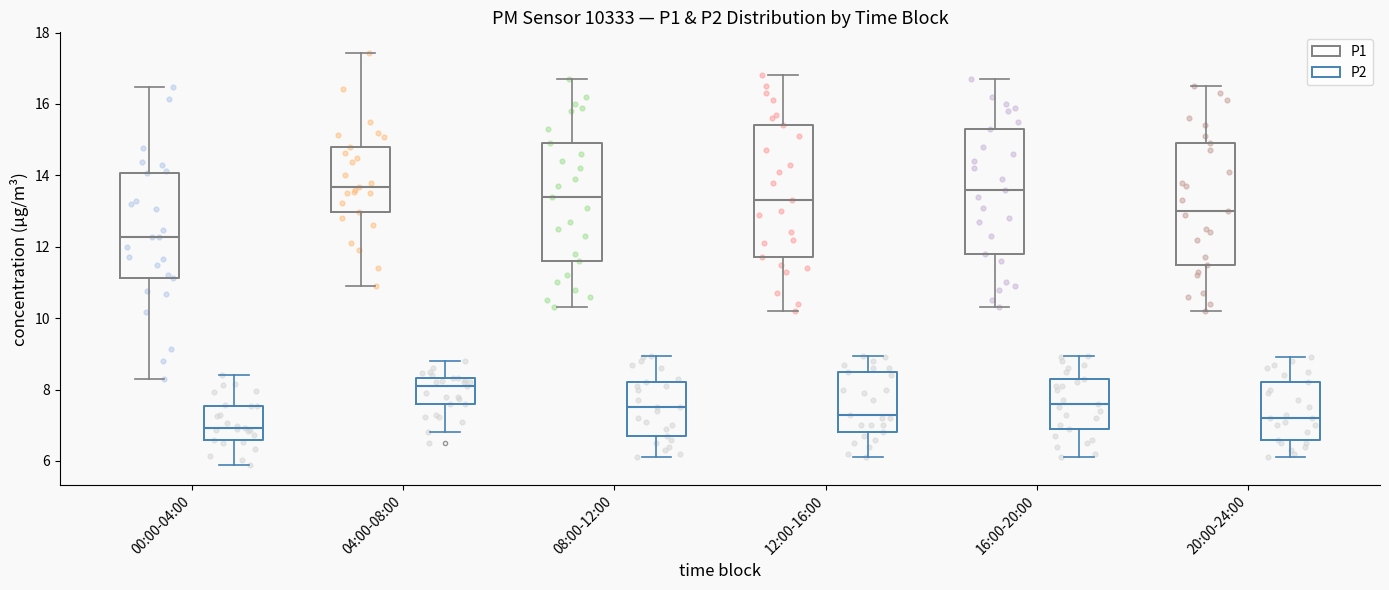

Reading left to right, transcribe this box plot: for each box, give where its median line is, the range the box spans, and where its two whiskers end, as read against the y-axis. The values are not printed on the chart, so give them approximately, as read against the axis.

00:00-04:00 (P1): median 12.2, box 11.2 to 14.0, whiskers 8.4 to 16.4
00:00-04:00 (P2): median 7.0, box 6.6 to 7.6, whiskers 6.0 to 8.4
04:00-08:00 (P1): median 13.6, box 13.0 to 14.8, whiskers 11.0 to 17.4
04:00-08:00 (P2): median 8.2, box 7.6 to 8.4, whiskers 6.8 to 8.8
08:00-12:00 (P1): median 13.4, box 11.6 to 15.0, whiskers 10.4 to 16.8
08:00-12:00 (P2): median 7.6, box 6.8 to 8.2, whiskers 6.2 to 9.0
12:00-16:00 (P1): median 13.4, box 11.8 to 15.4, whiskers 10.2 to 16.8
12:00-16:00 (P2): median 7.4, box 6.8 to 8.6, whiskers 6.2 to 9.0
16:00-20:00 (P1): median 13.6, box 11.8 to 15.4, whiskers 10.4 to 16.8
16:00-20:00 (P2): median 7.6, box 7.0 to 8.4, whiskers 6.2 to 9.0
20:00-24:00 (P1): median 13.0, box 11.6 to 15.0, whiskers 10.2 to 16.6
20:00-24:00 (P2): median 7.2, box 6.6 to 8.2, whiskers 6.2 to 9.0